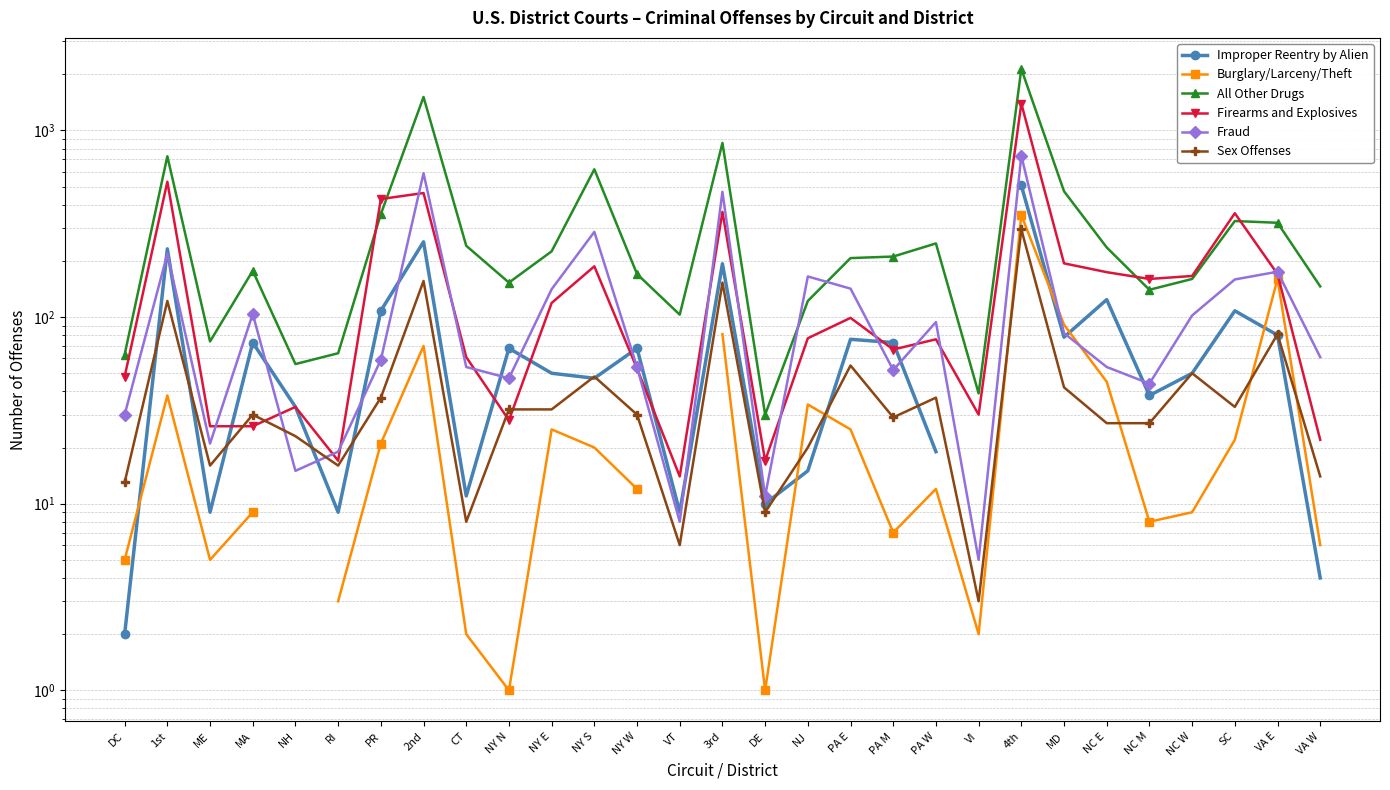

Which series has the widest spread of values?

All Other Drugs